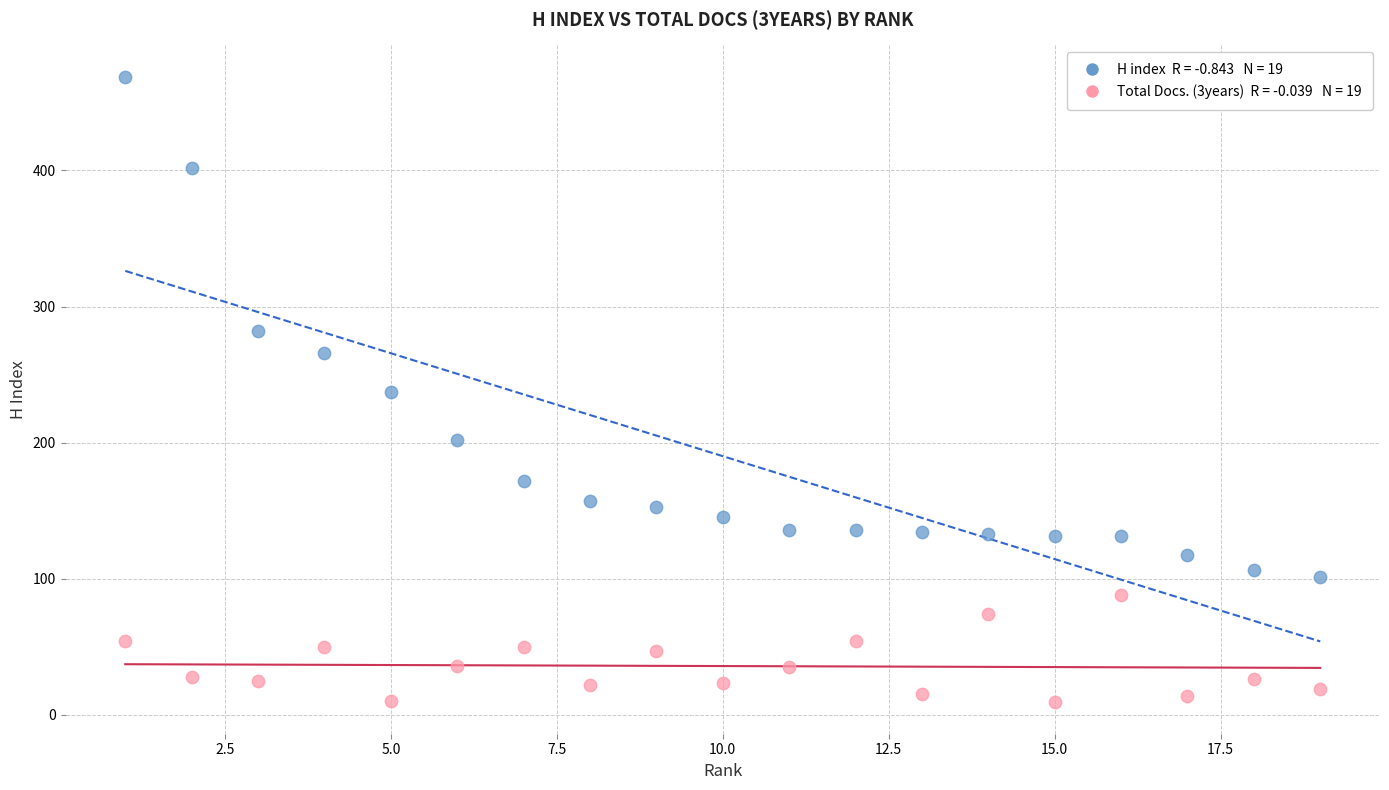

Across all data points, what is the range of X values (max minus min)?

18